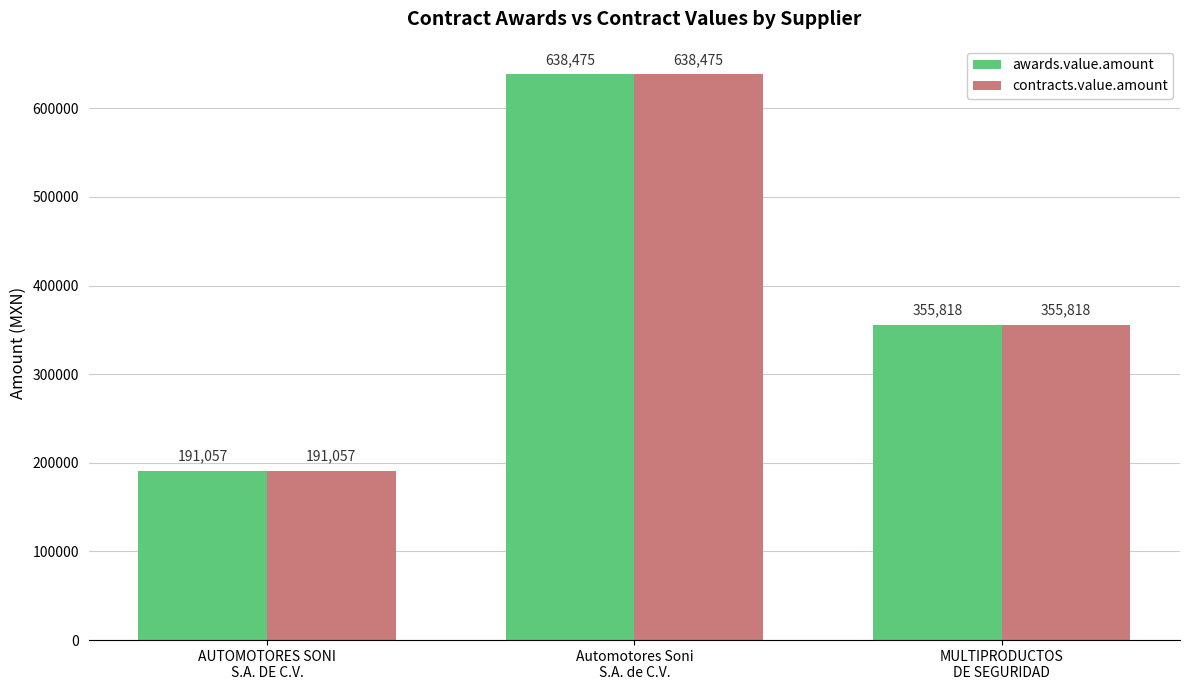

What is the minimum value shown in the chart?

191057.4